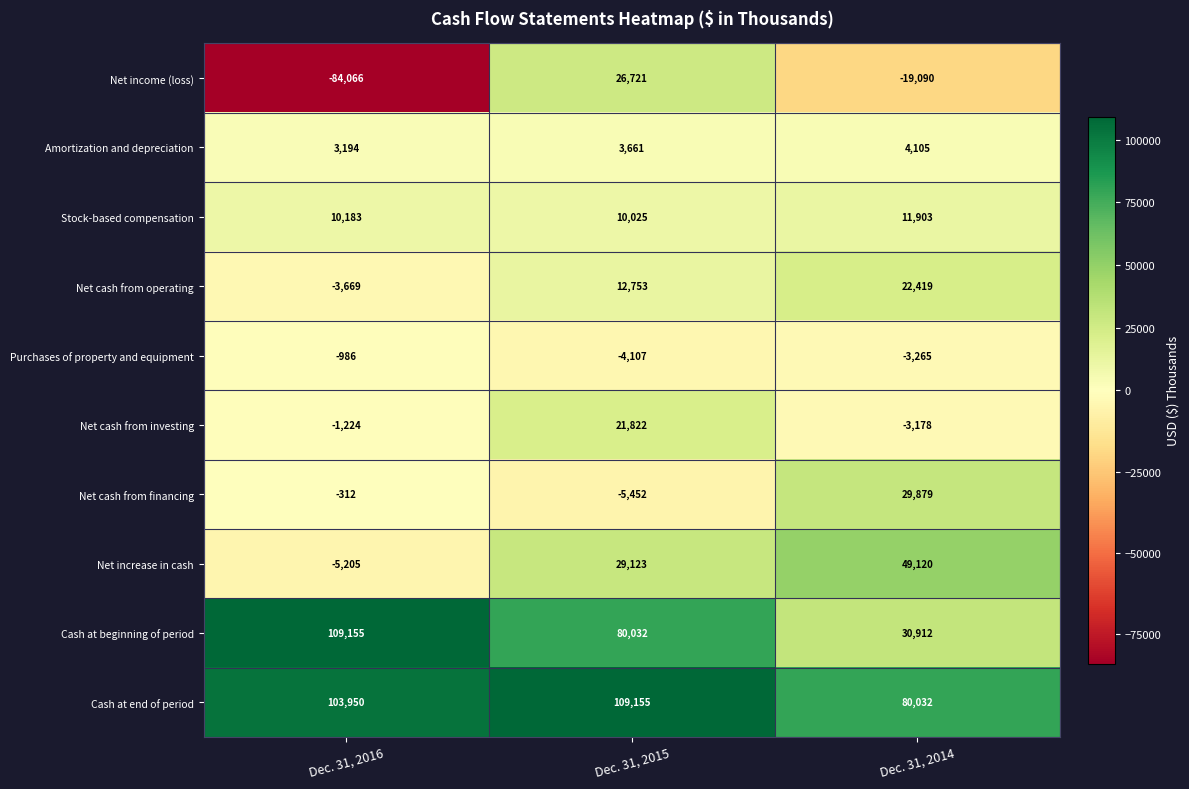

What is the total value across all series at Dec. 31, 2014?

202837